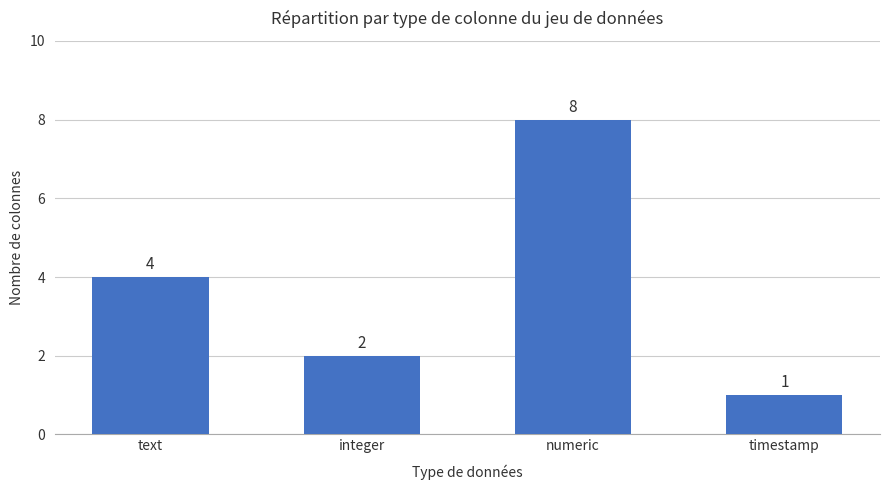

List the labels in order of value, smallest first.

timestamp, integer, text, numeric